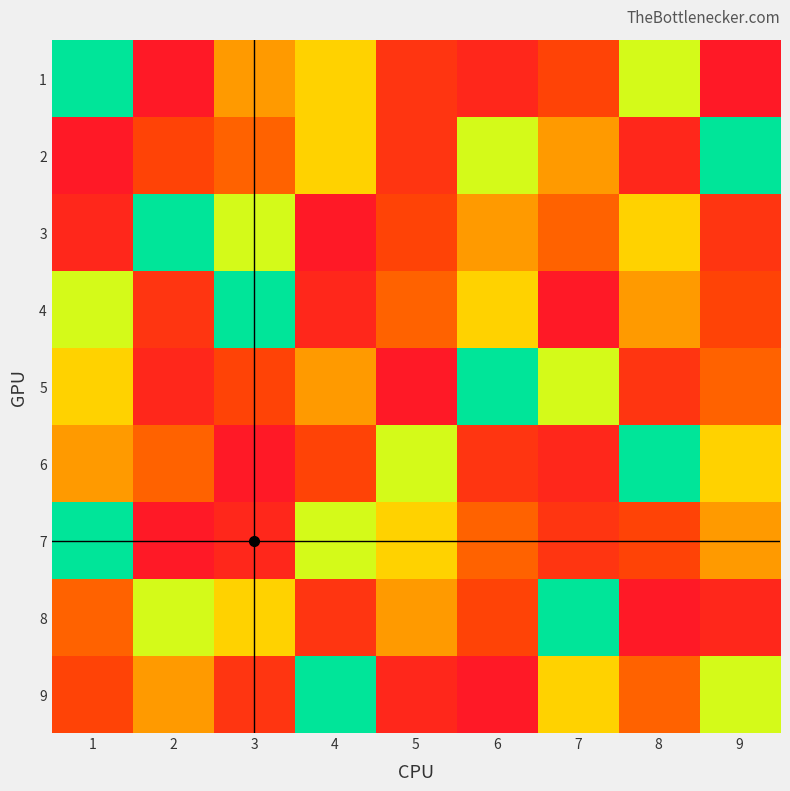

At which category is the sum across all series the highest?

2